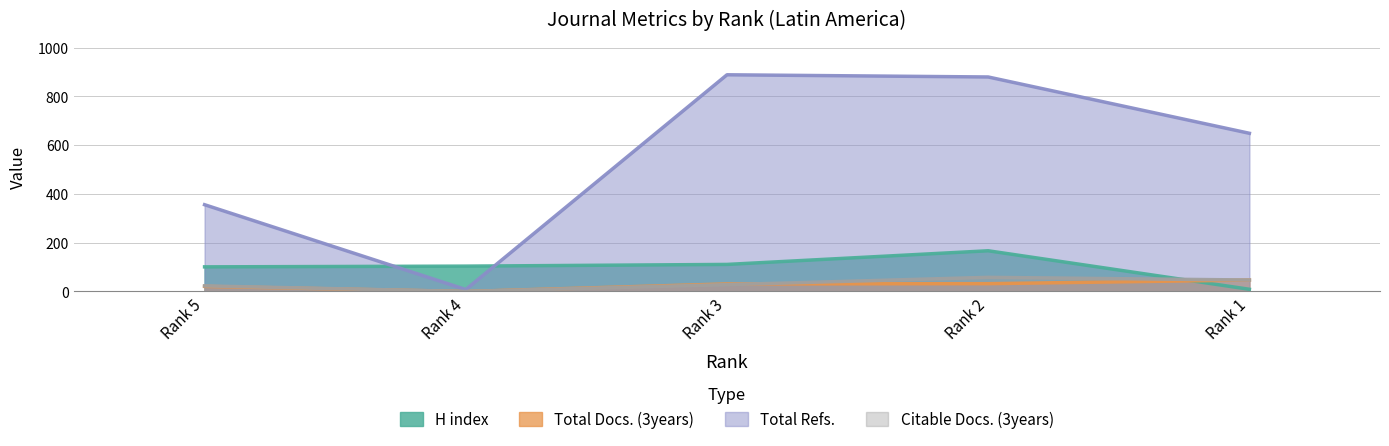

Rank the categories by Total Refs. value from lowest to highest.

Rank 4, Rank 5, Rank 1, Rank 2, Rank 3